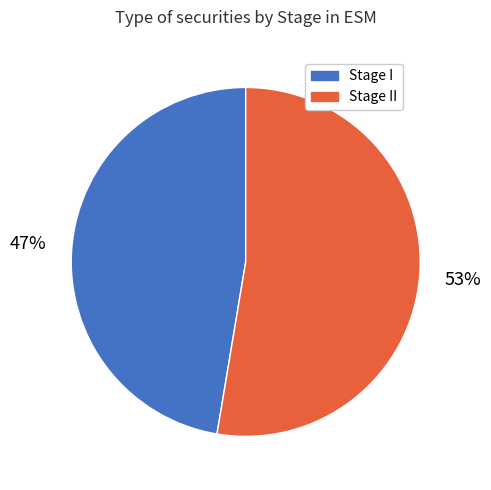

To the nearest percent, what is the average slice percentage?

50%